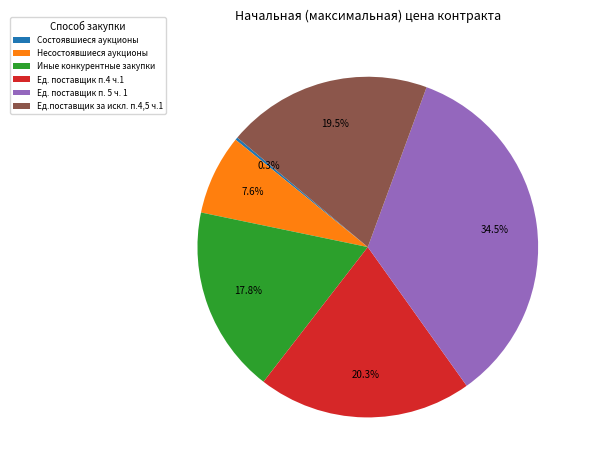

Does Иные конкурентные закупки represent more than half of the total?

No